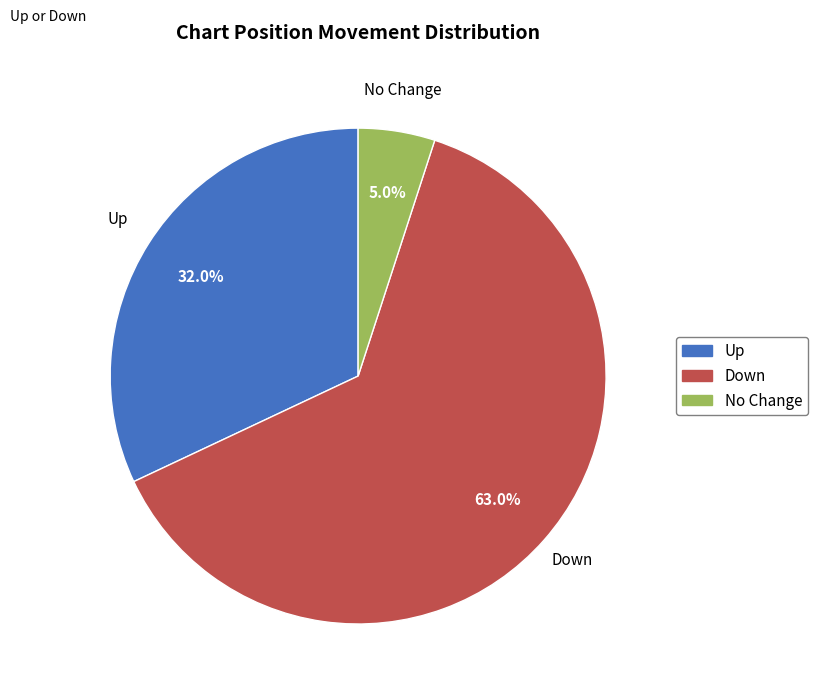

Does any single category account for the majority?

Yes